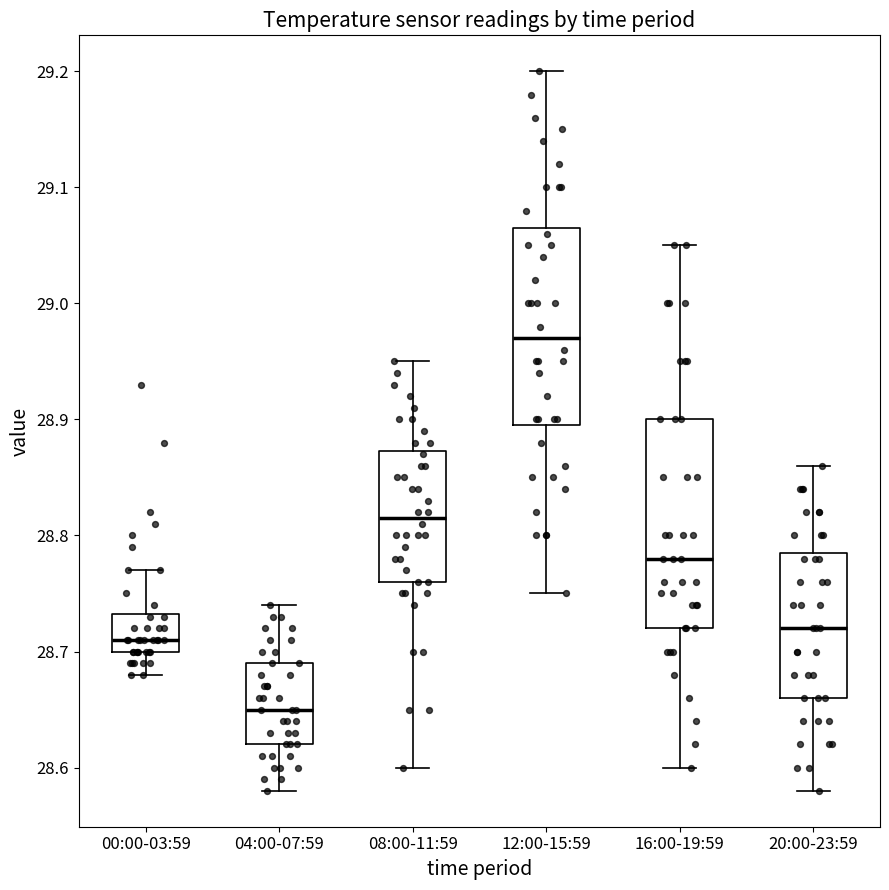

Reading left to right, transcribe this box plot: for each box, give where its median line is, the range the box spans, and where its two whiskers end, as read against the y-axis. The values are not printed on the chart, so give them approximately, as read against the axis.

00:00-03:59: median 28.71, box 28.70 to 28.73, whiskers 28.68 to 28.77
04:00-07:59: median 28.65, box 28.62 to 28.69, whiskers 28.58 to 28.74
08:00-11:59: median 28.82, box 28.76 to 28.87, whiskers 28.60 to 28.95
12:00-15:59: median 28.97, box 28.90 to 29.07, whiskers 28.75 to 29.20
16:00-19:59: median 28.78, box 28.72 to 28.90, whiskers 28.60 to 29.05
20:00-23:59: median 28.72, box 28.66 to 28.79, whiskers 28.58 to 28.86